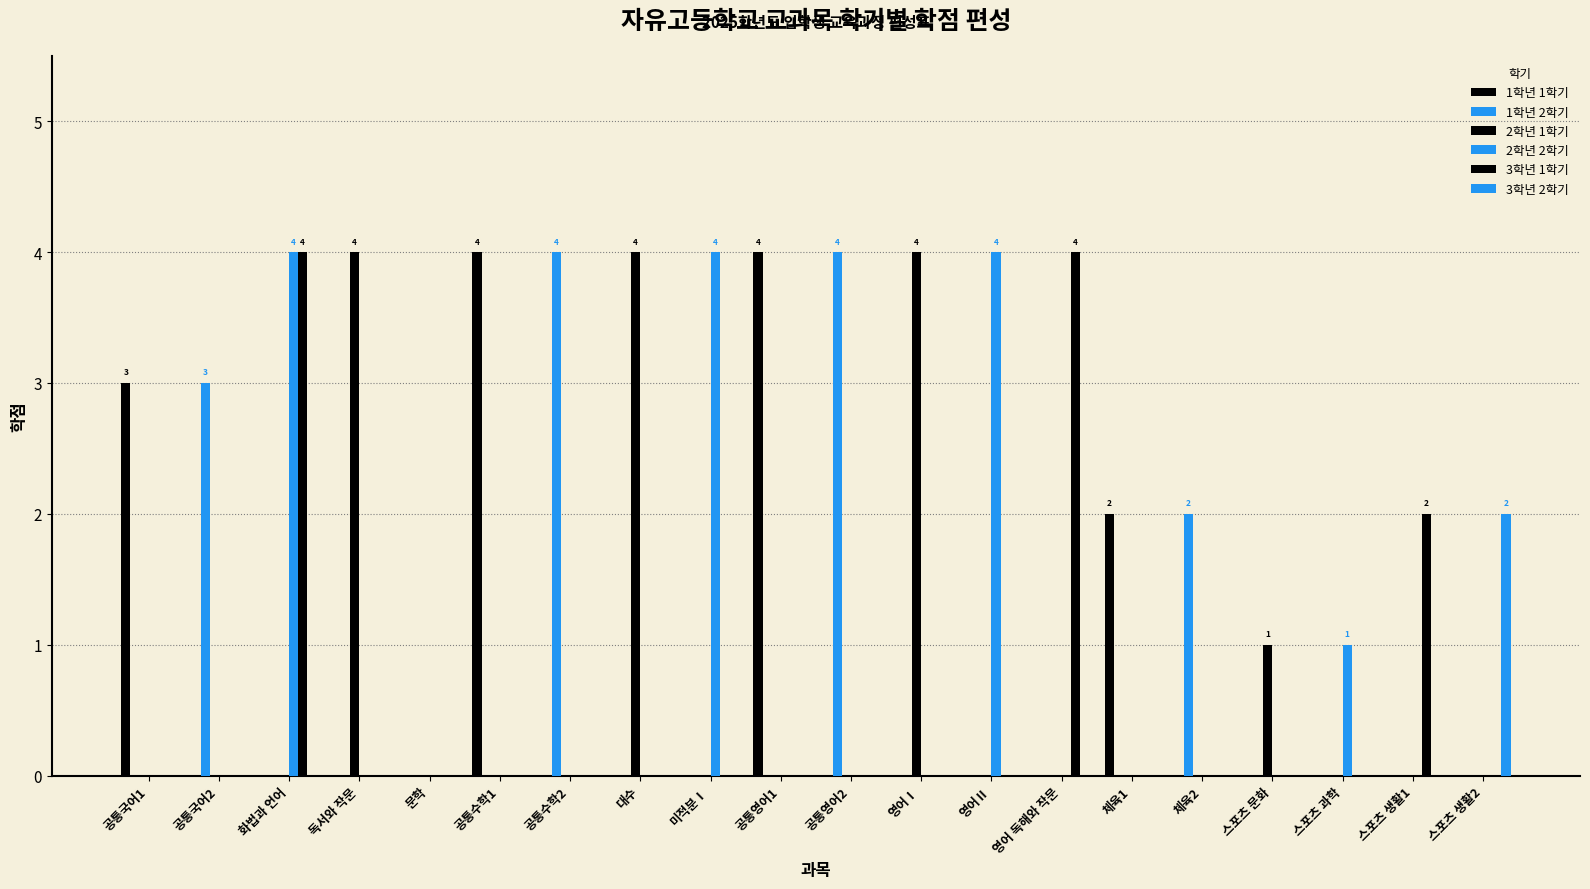

How many 2학년 1학기 values are between 0 and 1?

17